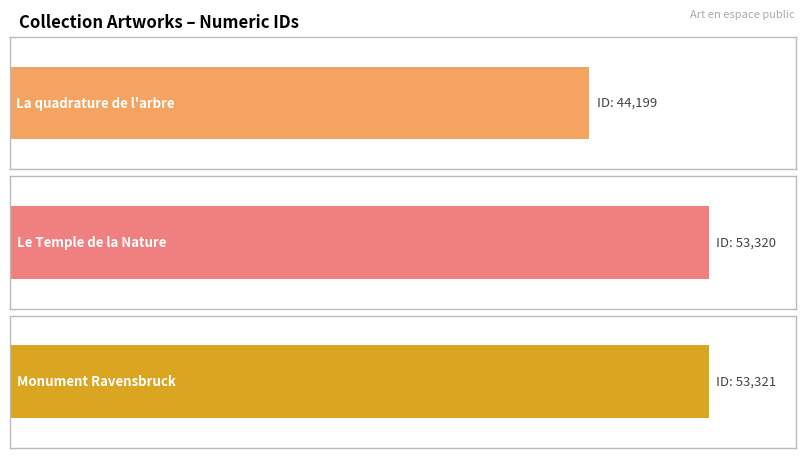

At which label is the value closest to 48760?

Le Temple de la Nature